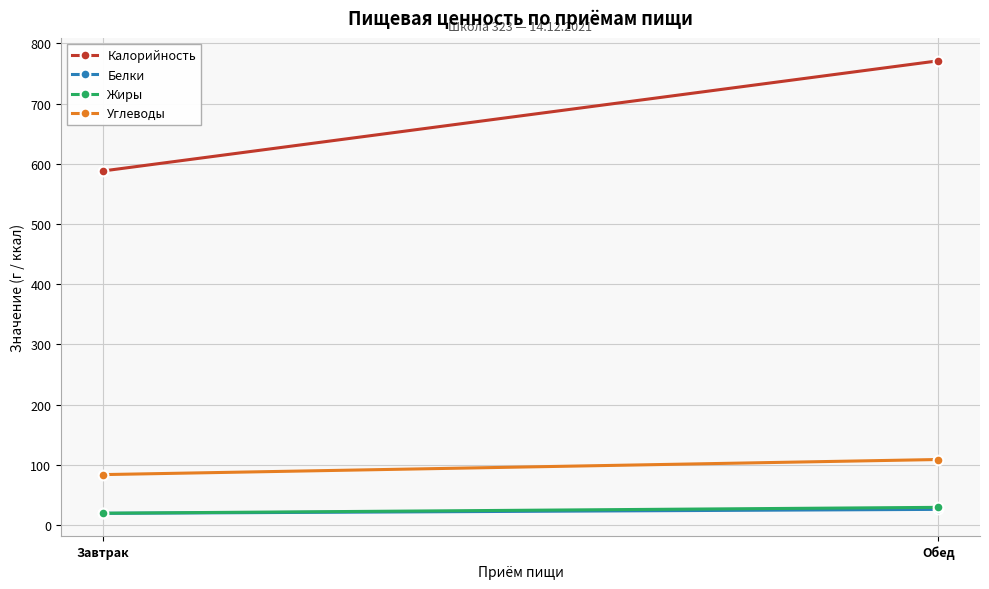

What is the sum of the Жиры values at Завтрак and Обед?

48.8